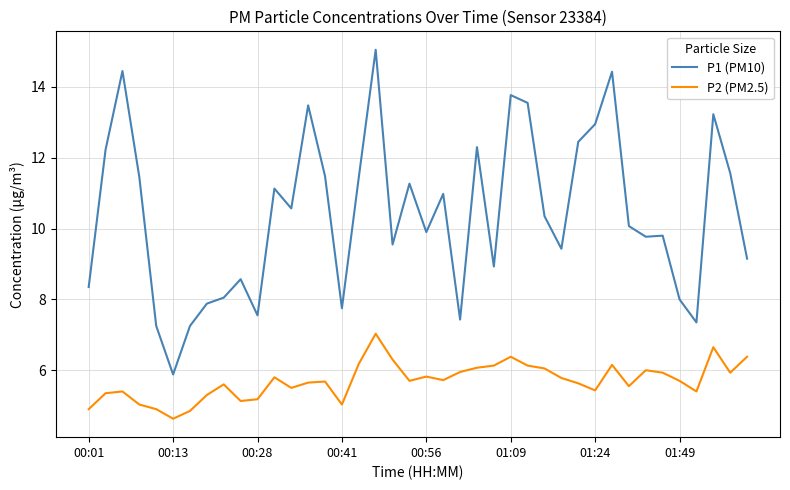

List the series in order of their peak value, lowest first.

P2 (PM2.5), P1 (PM10)